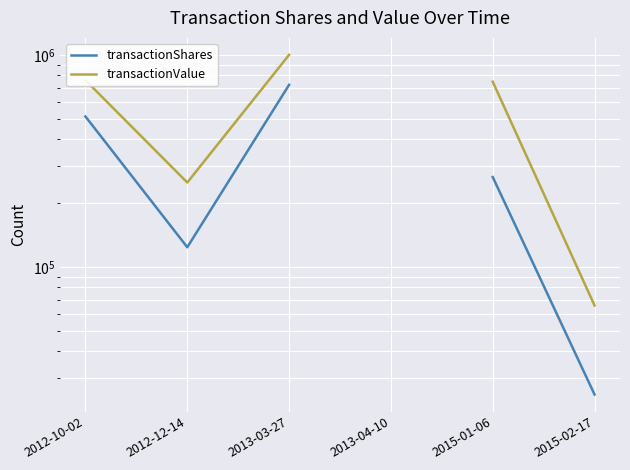

What is the greatest value displayed?

1000668.0